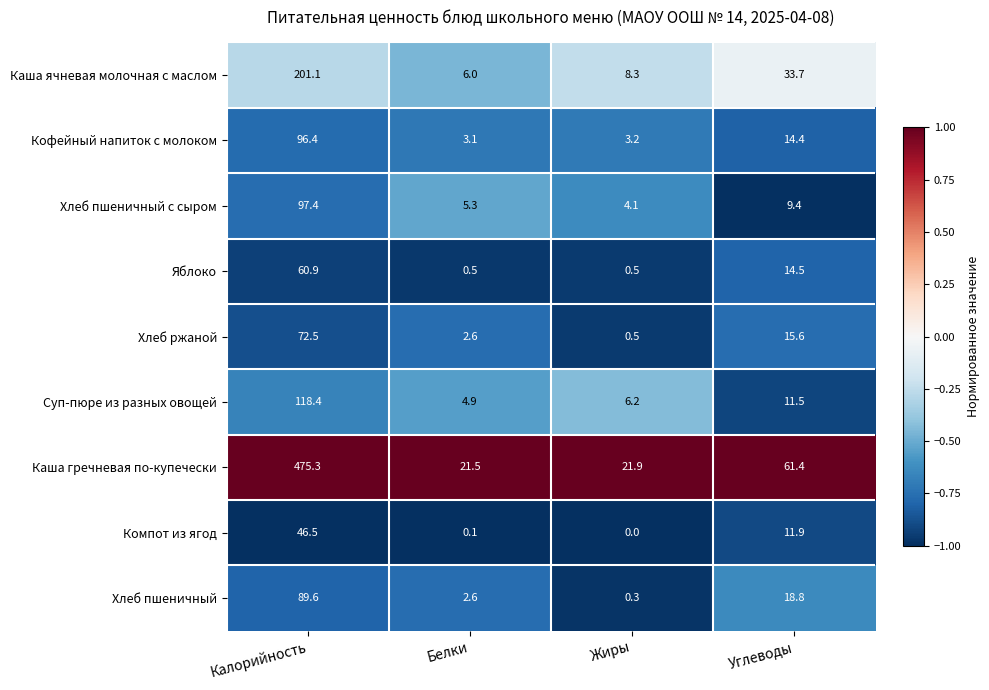

Is it true that Компот из ягод equals 11.9 at Углеводы?

True